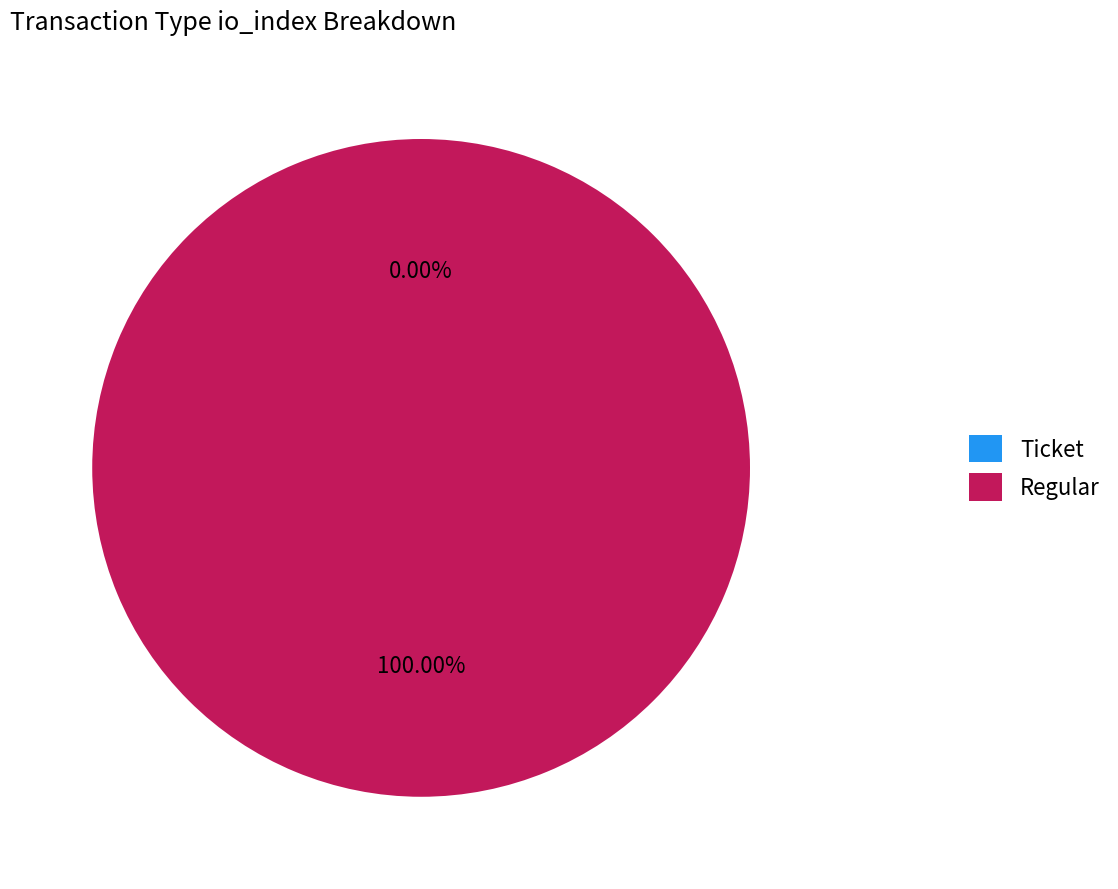

What is the largest slice in the pie chart?

Regular